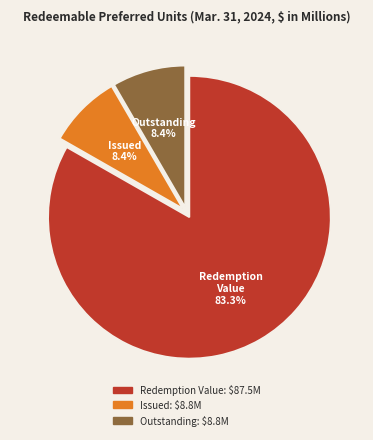

Does any single category account for the majority?

Yes